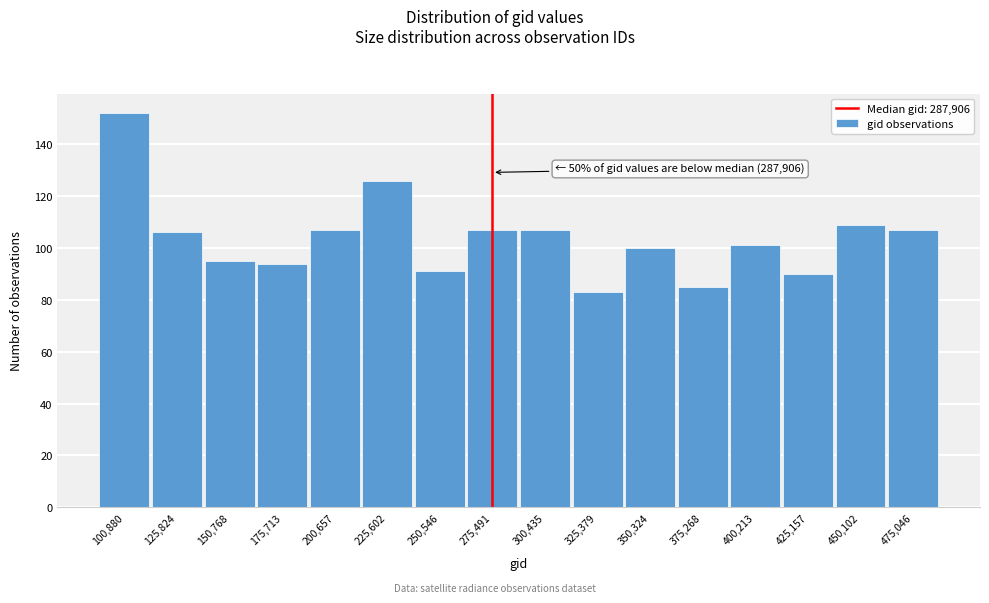

Reading right to left, extract all data points from this chart.

475,046=107	450,102=109	425,157=90	400,213=101	375,268=85	350,324=100	325,379=83	300,435=107	275,491=107	250,546=91	225,602=126	200,657=107	175,713=94	150,768=95	125,824=106	100,880=152